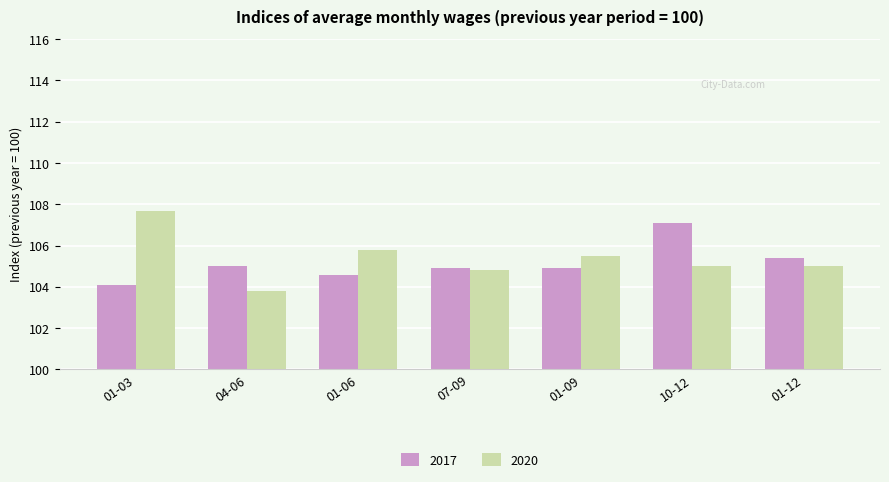

What is the label of the 3rd bar from the right?

01-09